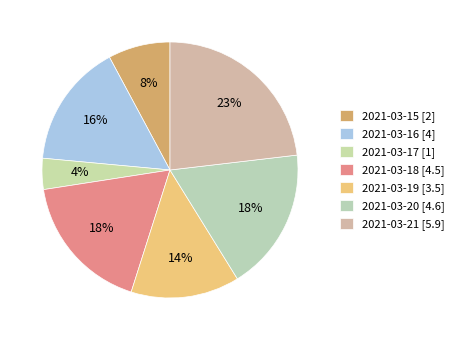

Does any single category account for the majority?

No